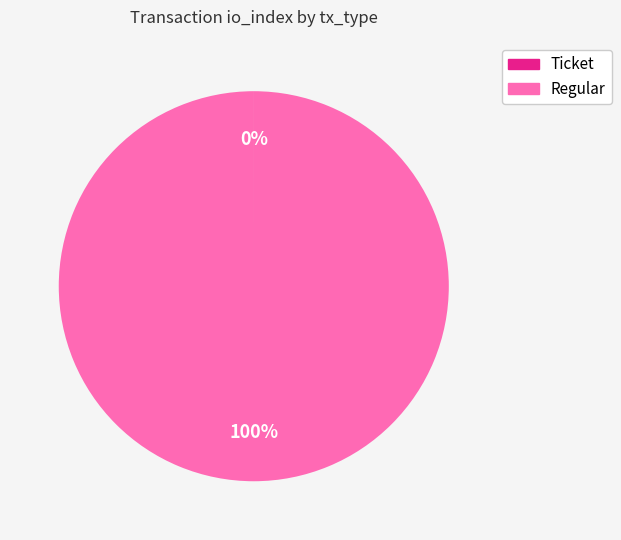

Which slice is the largest?

Regular